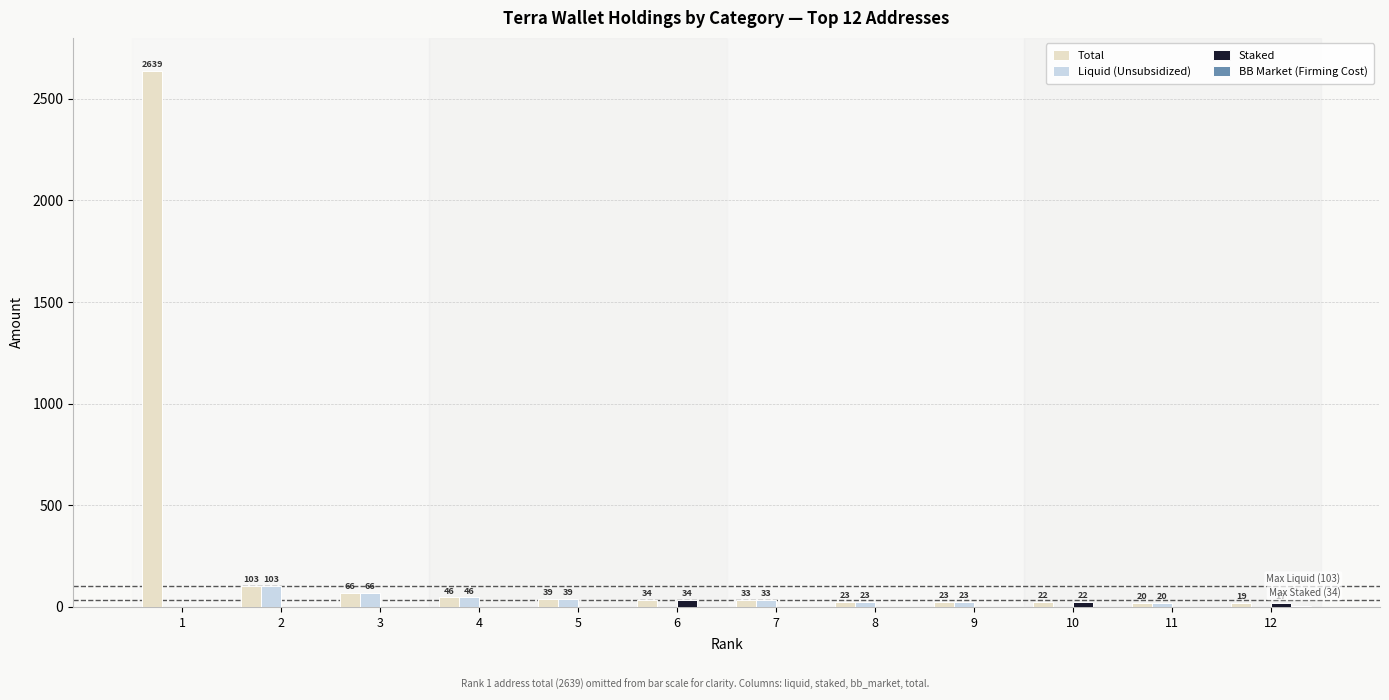

What is the sum of all Liquid (Unsubsidized) values?

353